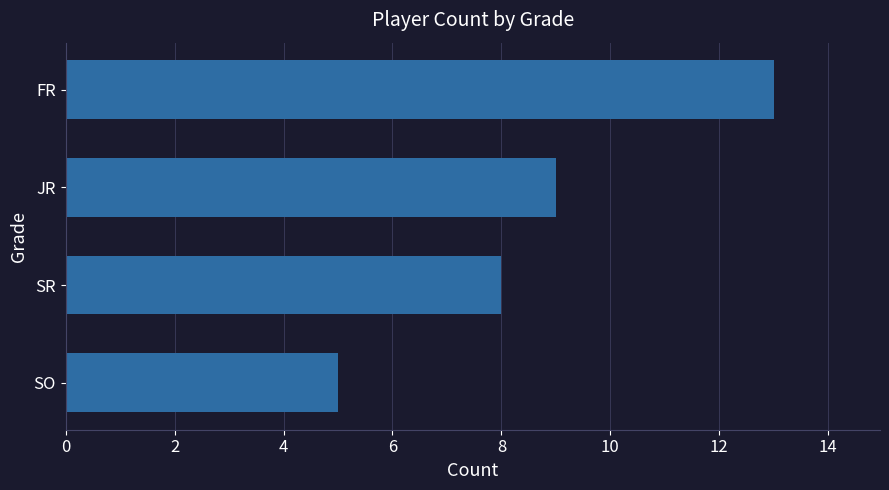

How many data points are less than 9?

2